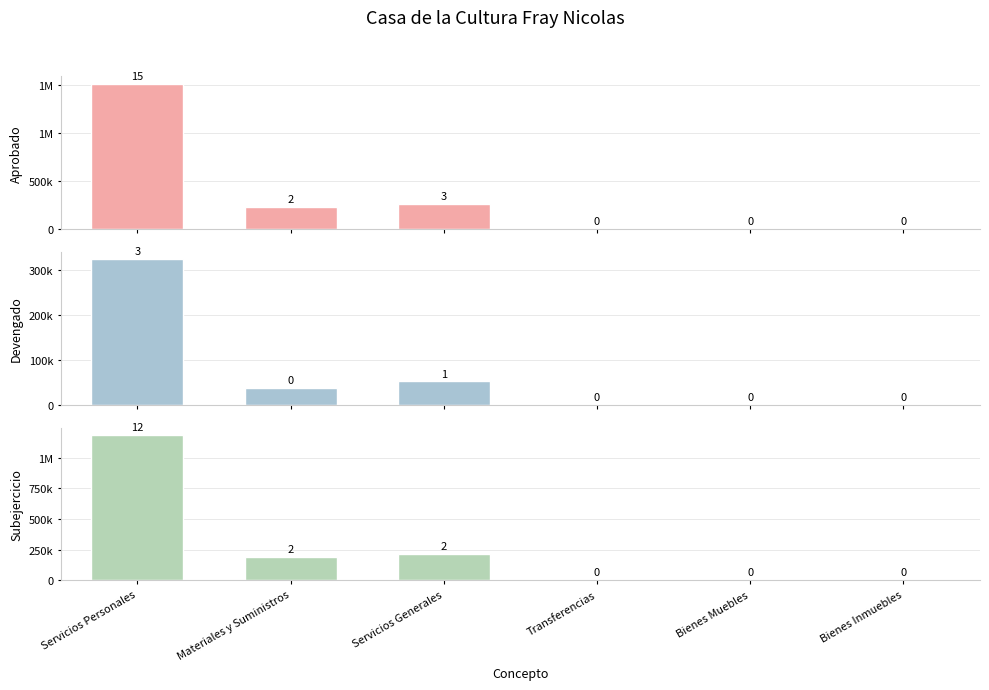

Which label corresponds to the smallest value in the chart?

Transferencias